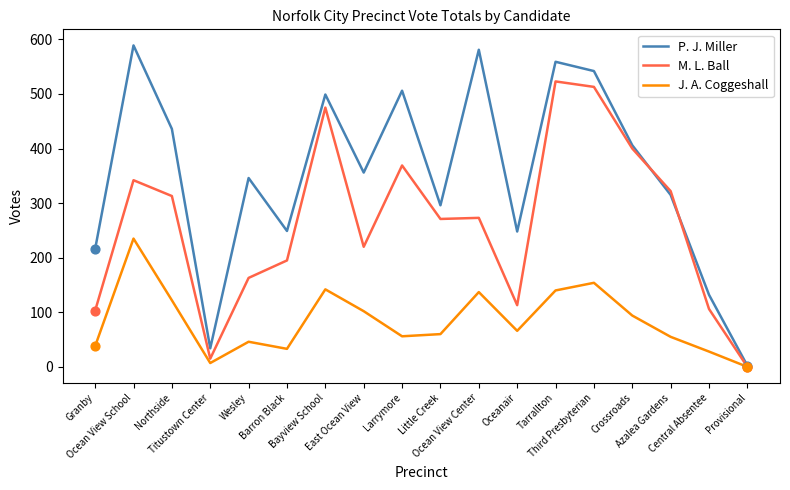

What are all the series names shown in the legend?

P. J. Miller, M. L. Ball, J. A. Coggeshall